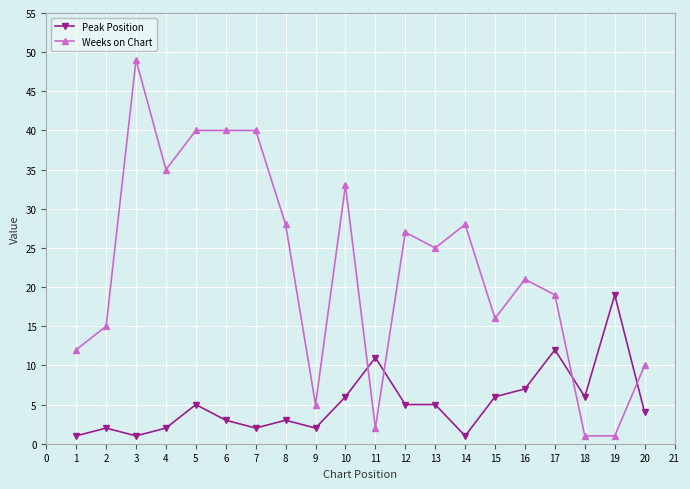

Between which two adjacent categories do Peak Position and Weeks on Chart first intersect?

10 and 11